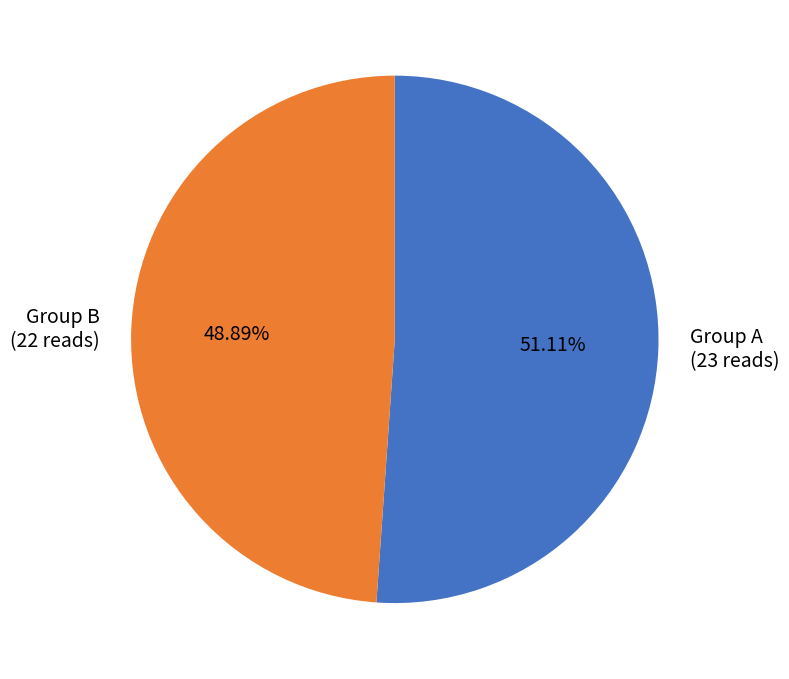

How many slices are in this pie chart?

2